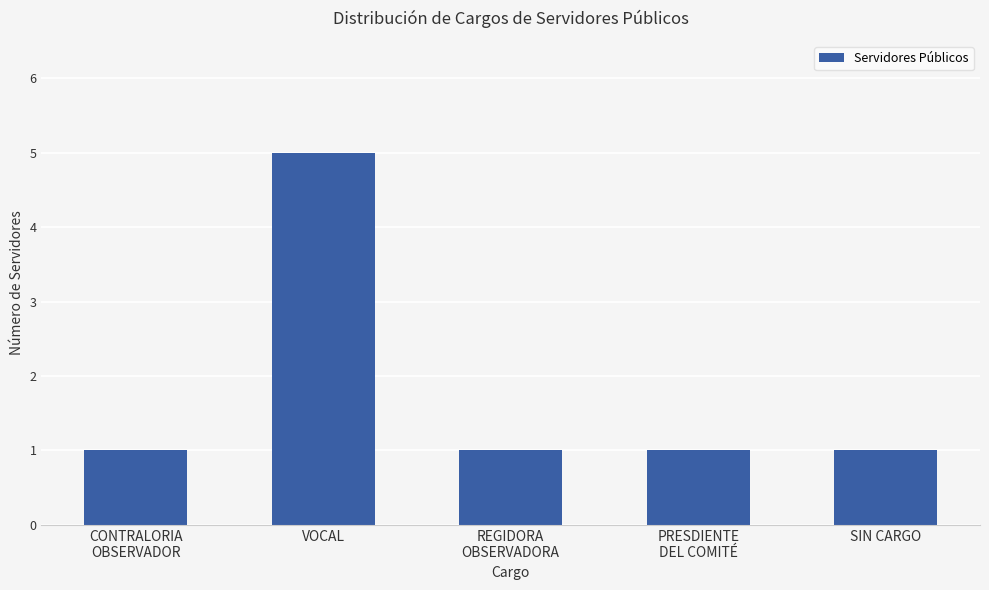

What is the greatest value displayed?

5